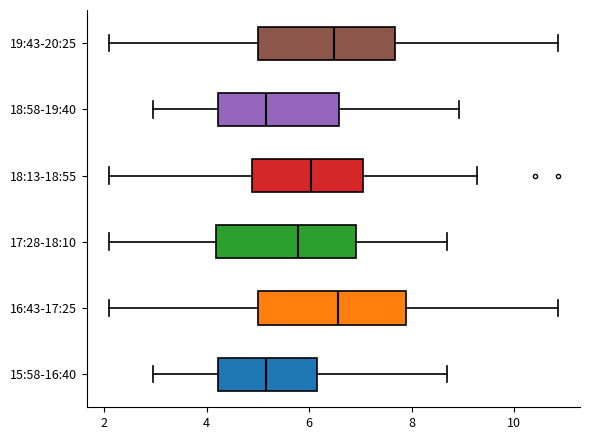

Reading bottom to top, read every box against the x-axis: the position of its median line, the range the box covers, and the ends of its whiskers. The values are not printed on the chart, so give them approximately, as read against the axis.

15:58-16:40: median 5.2, box 4.2 to 6.2, whiskers 3.0 to 8.8
16:43-17:25: median 6.6, box 5.0 to 7.8, whiskers 2.2 to 10.8
17:28-18:10: median 5.8, box 4.2 to 7.0, whiskers 2.2 to 8.8
18:13-18:55: median 6.0, box 4.8 to 7.0, whiskers 2.2 to 9.2
18:58-19:40: median 5.2, box 4.2 to 6.6, whiskers 3.0 to 9.0
19:43-20:25: median 6.4, box 5.0 to 7.6, whiskers 2.2 to 10.8